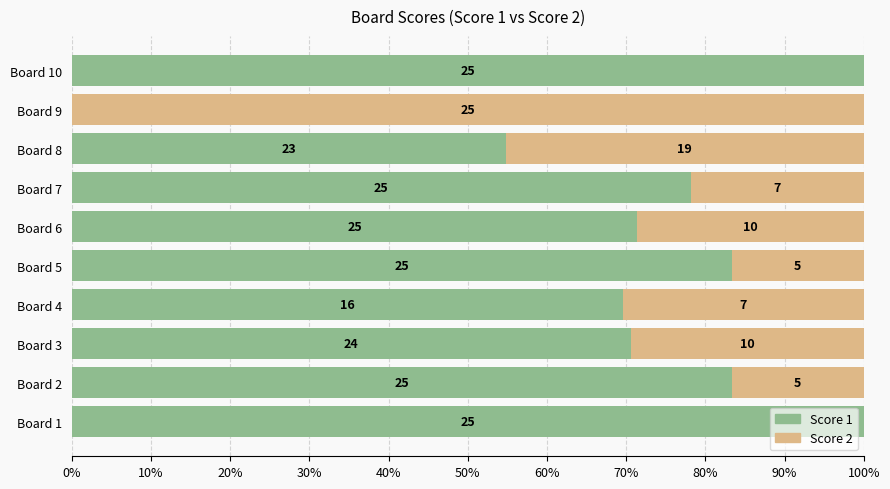

Which series has the widest spread of values?

Score 1